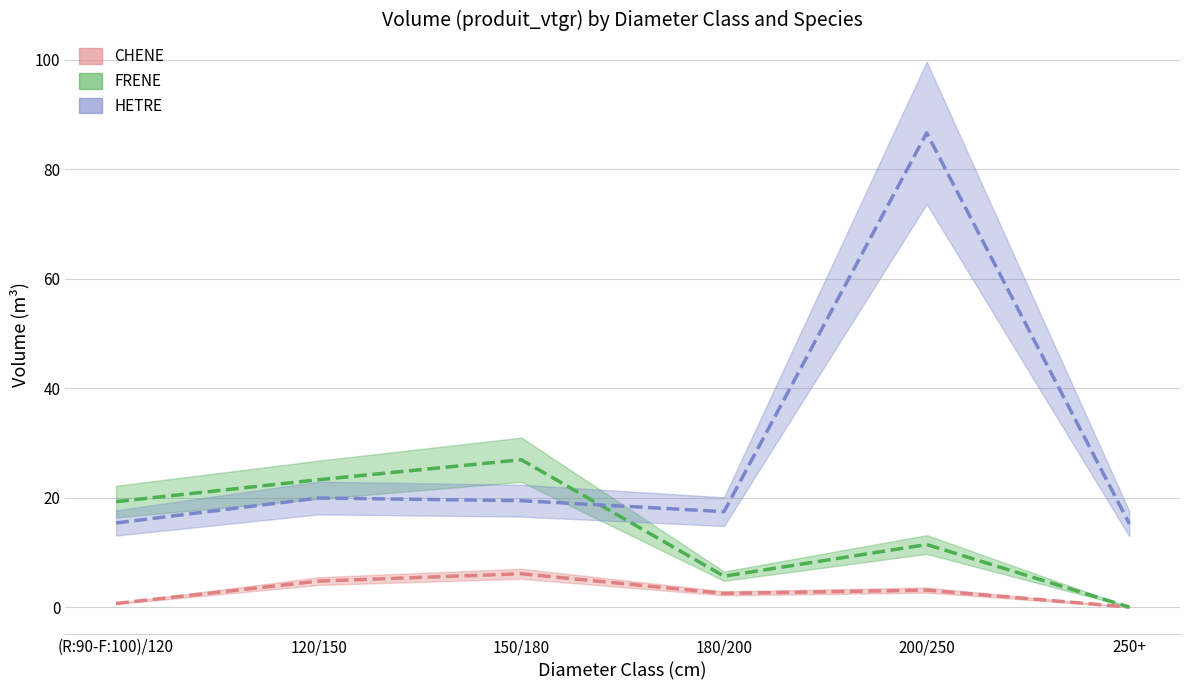

Reading right to left, list all the values displayed in this chart.

CHENE: 250+=0.0	200/250=3.1	180/200=2.5	150/180=6.1	120/150=4.8	(R:90-F:100)/120=0.7
FRENE: 250+=0.0	200/250=11.4	180/200=5.6	150/180=26.9	120/150=23.3	(R:90-F:100)/120=19.3
HETRE: 250+=15.2	200/250=86.6	180/200=17.4	150/180=19.4	120/150=19.9	(R:90-F:100)/120=15.4